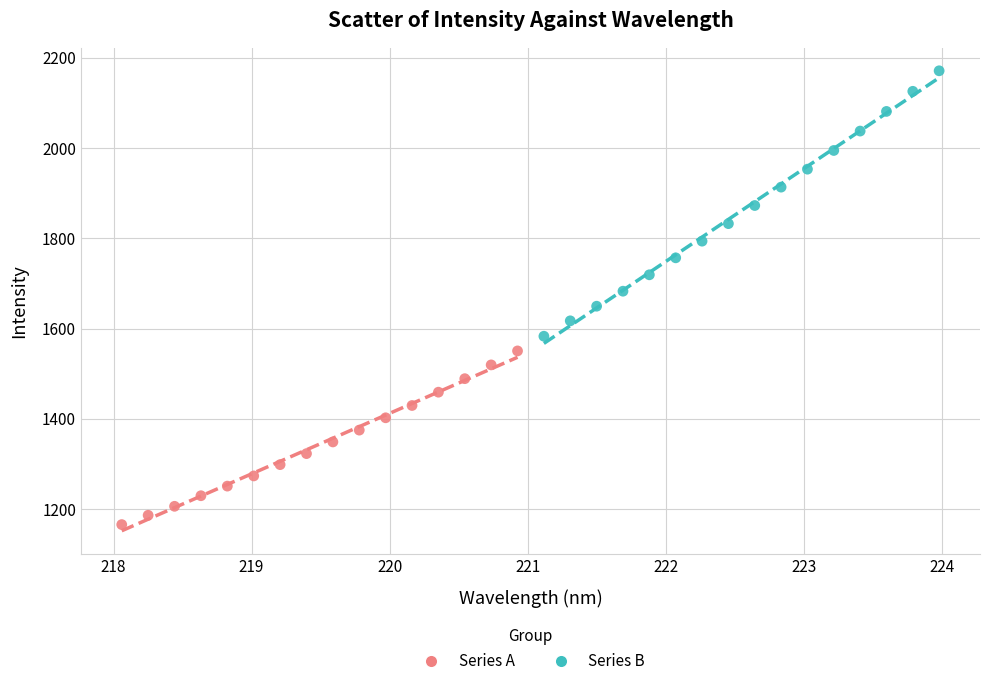

Which series has the widest spread of Y values?

Series B